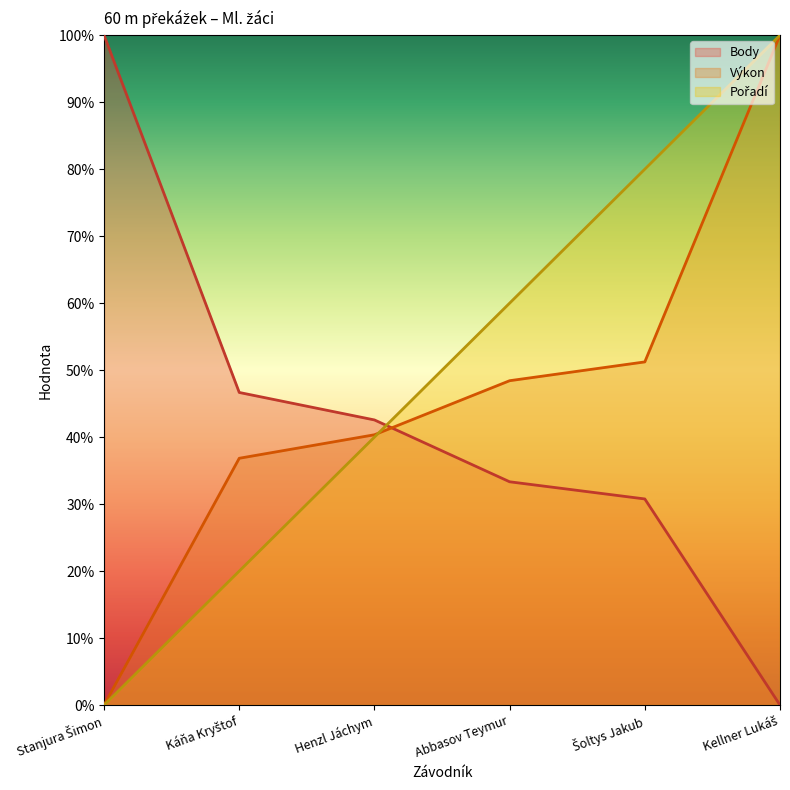

True or false: Body and Pořadí cross at least once.

True